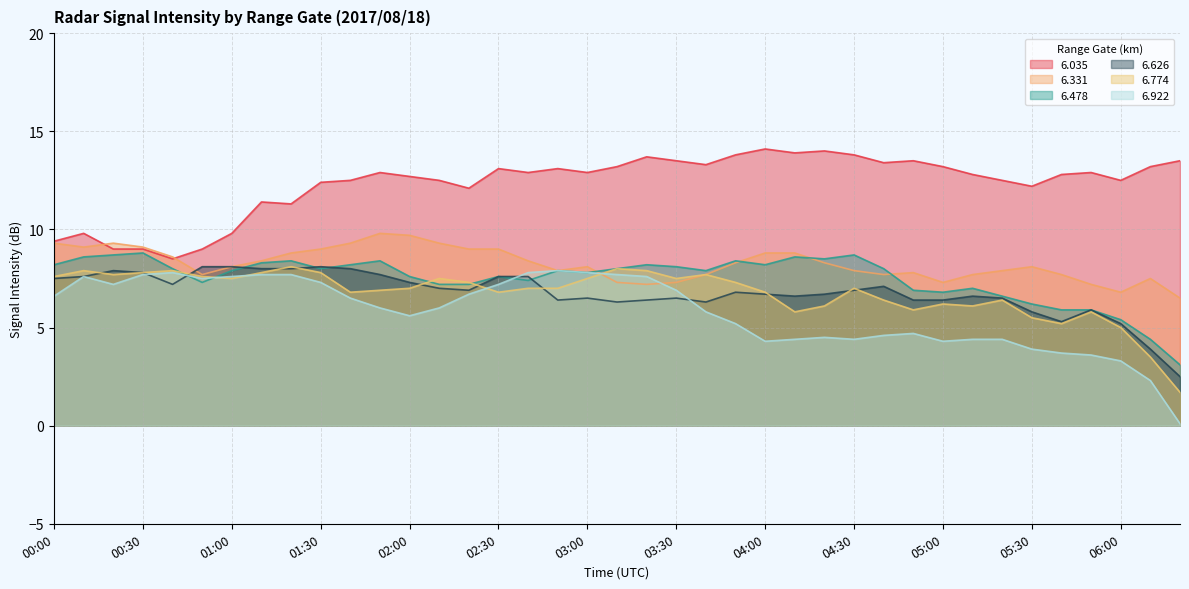

Is it true that   6.774 equals 13.4 at 00:50?

False